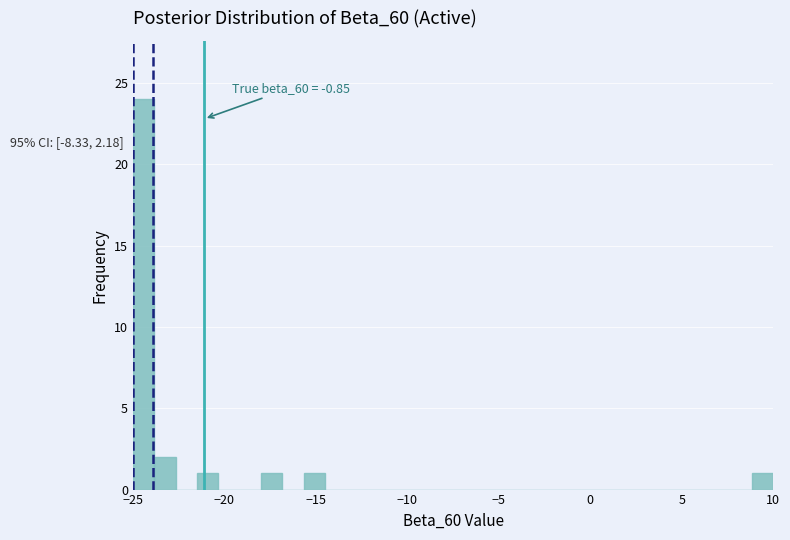

Around what value on the x-axis is the tallest bar? Give the approximate position of its centre, as read against the axis.

-24.5